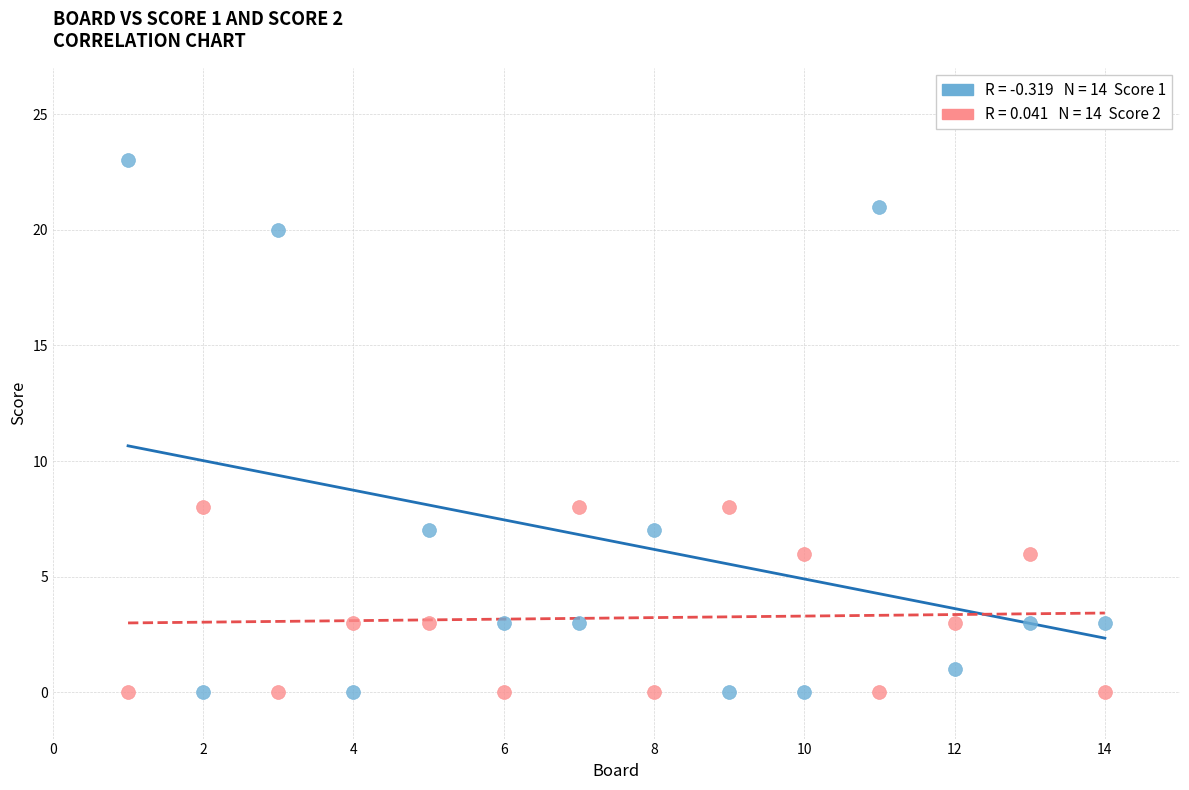

Across all data points, what is the range of Y values (max minus min)?

23